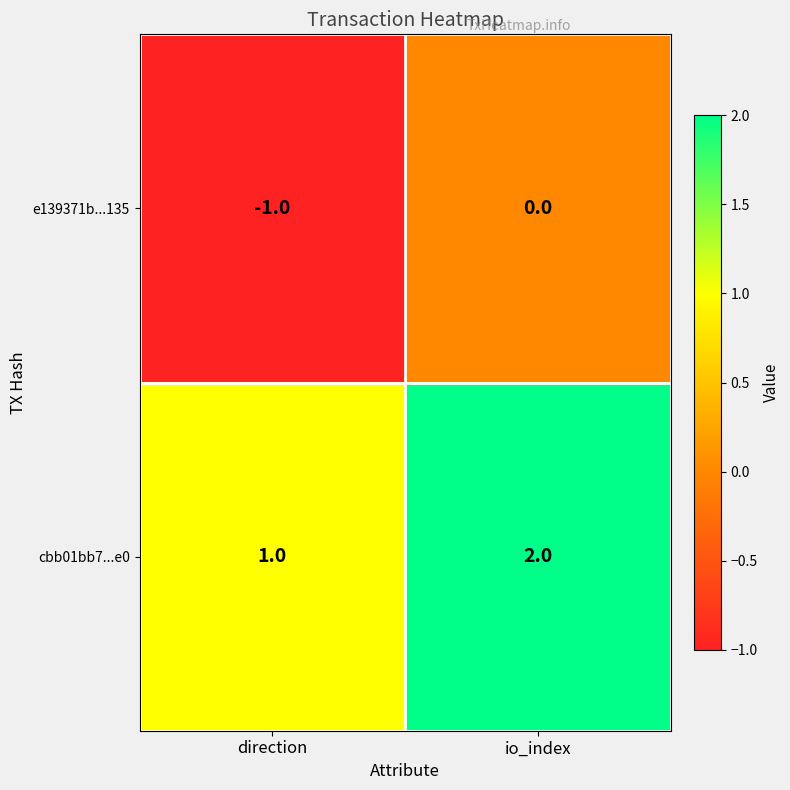

Is it true that cbb01bb7...e0 equals 3 at io_index?

False